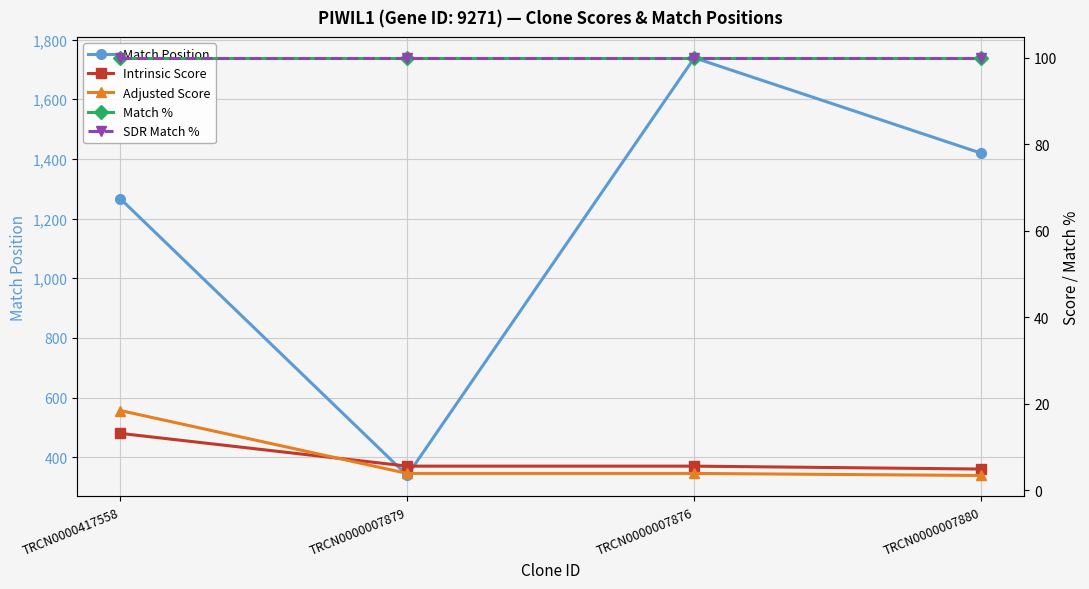

Which series has the largest total across all categories?

Match Position